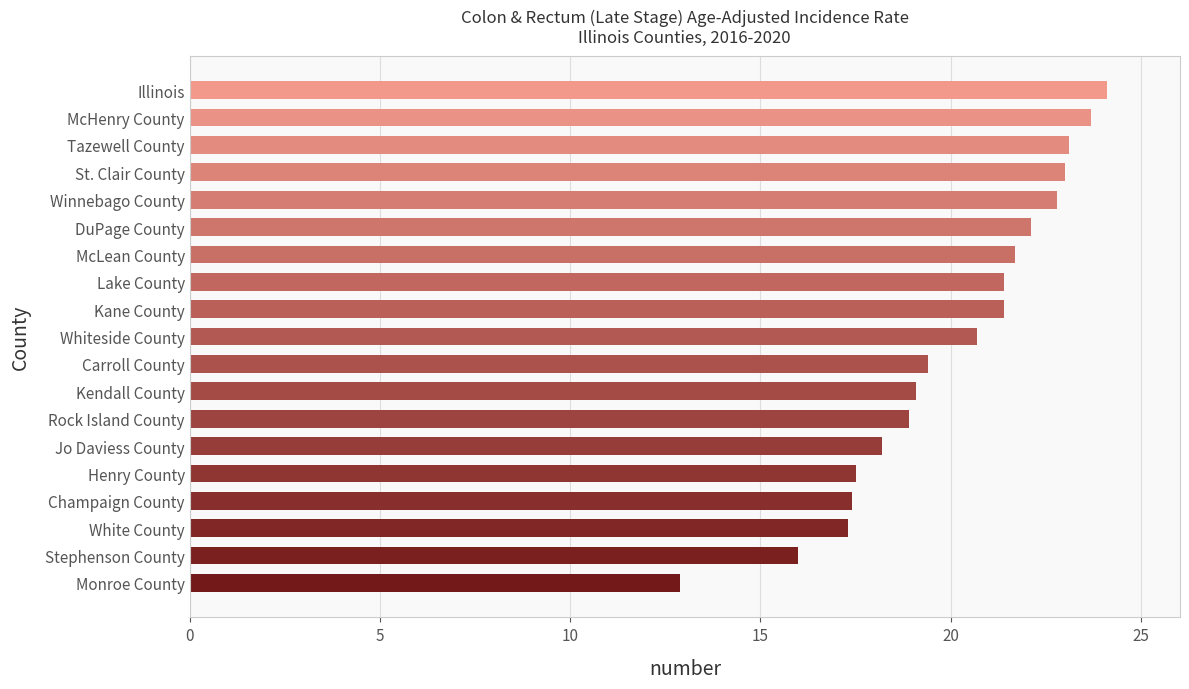

What is the difference between the maximum and minimum values?

11.2